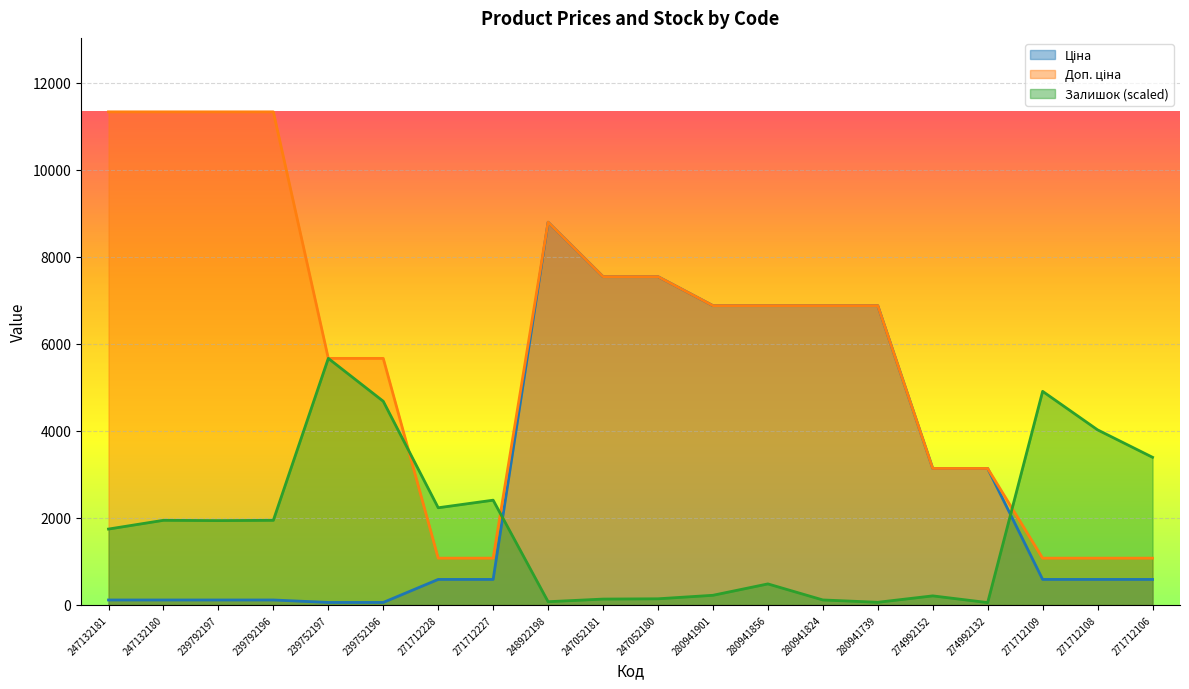

Which category has the lowest value in the Доп. ціна series?

271712228